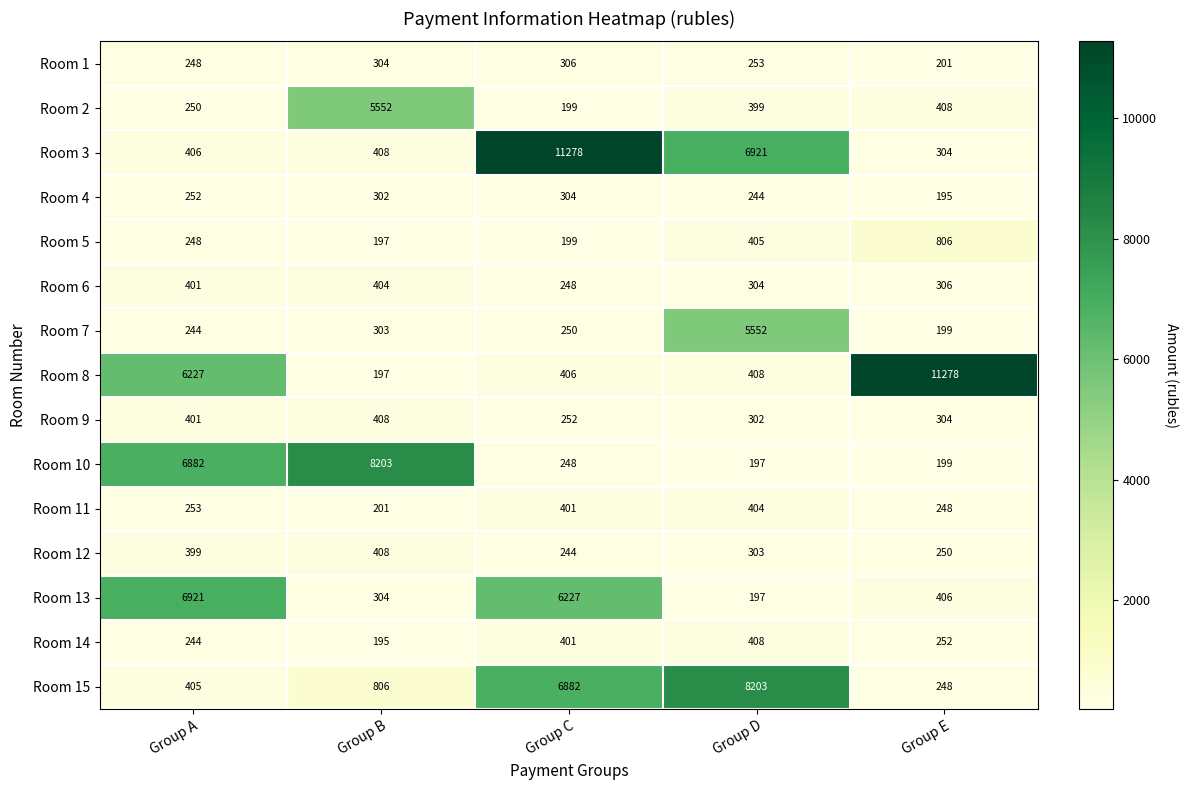

Which series has the widest spread of values?

Room 8